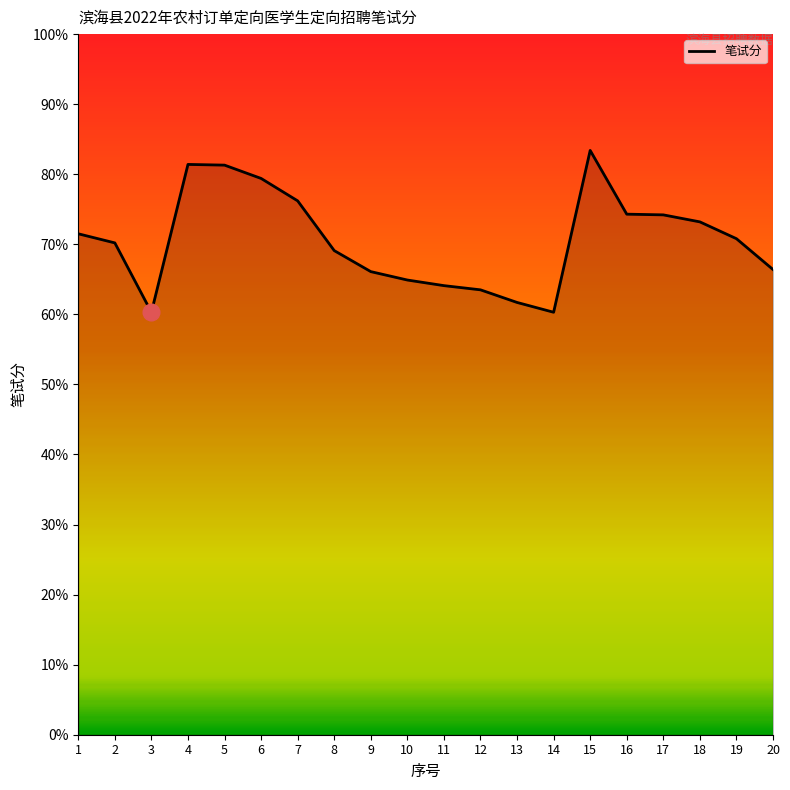

The value at 11 is 89.1. True or false?

False